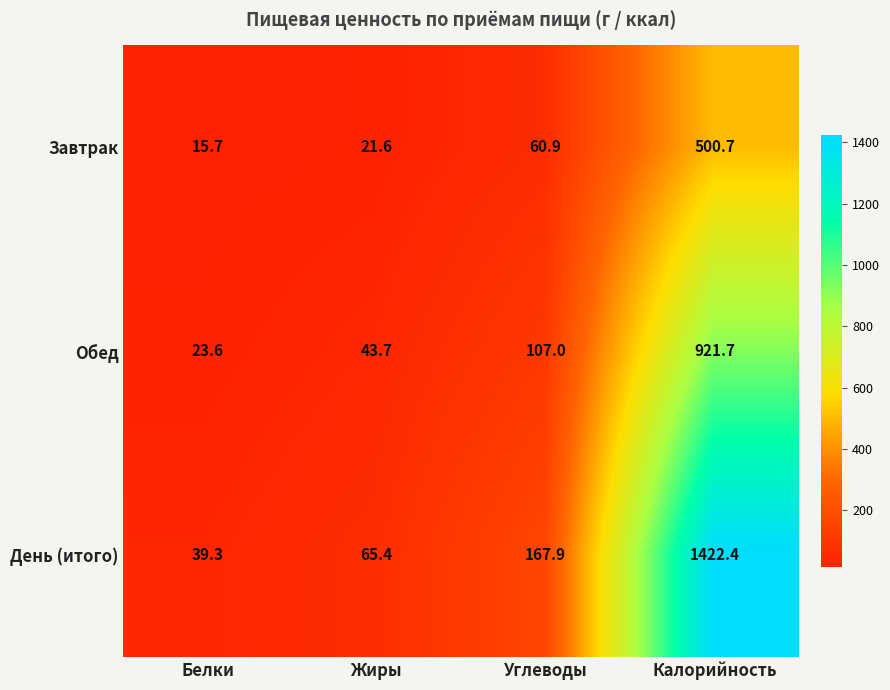

Count the number of data series in this chart.

3